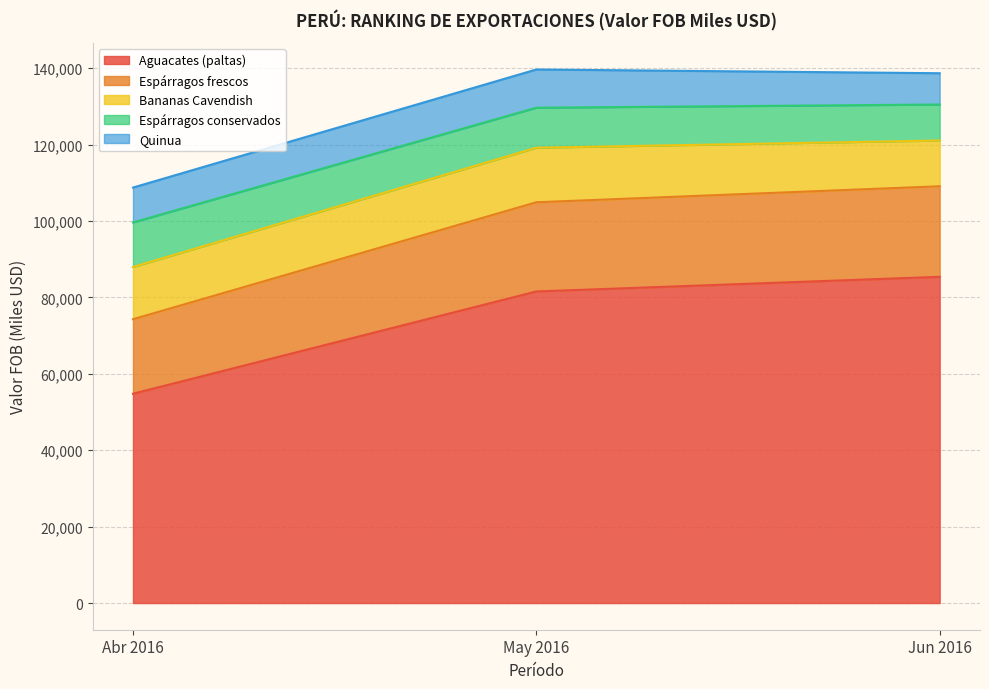

Which series has the largest total across all categories?

Aguacates (paltas)